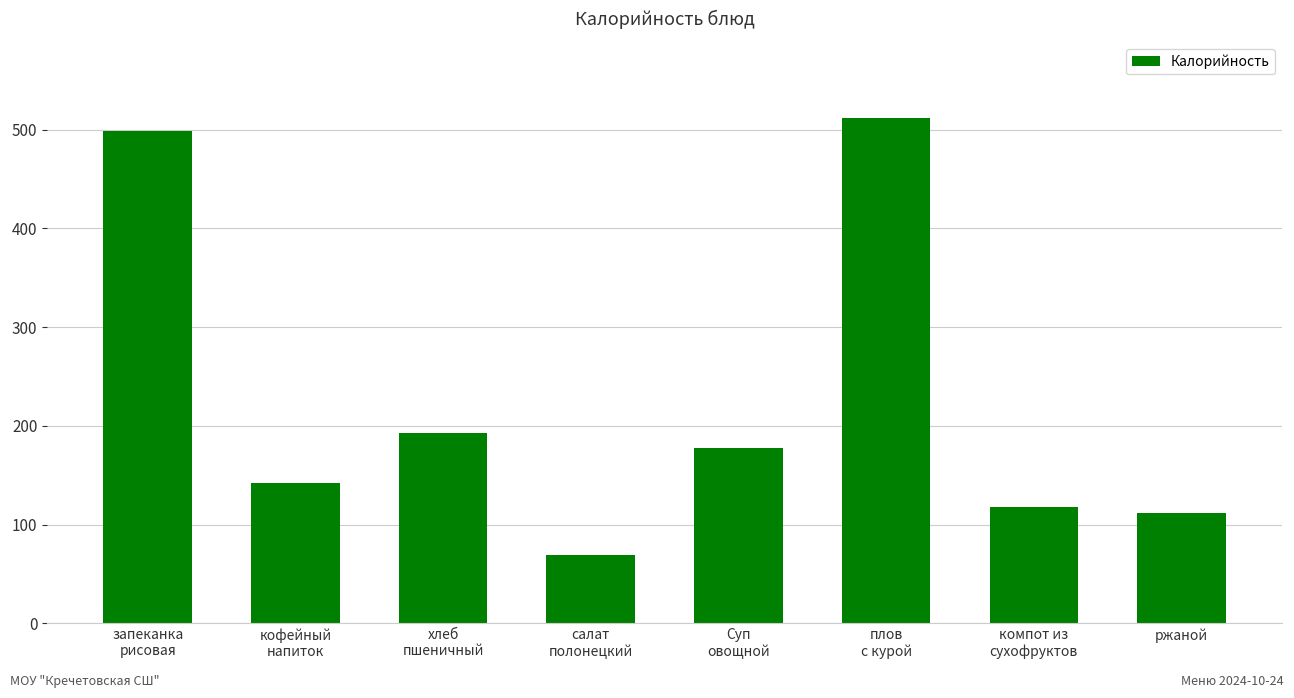

What is the average value?

228